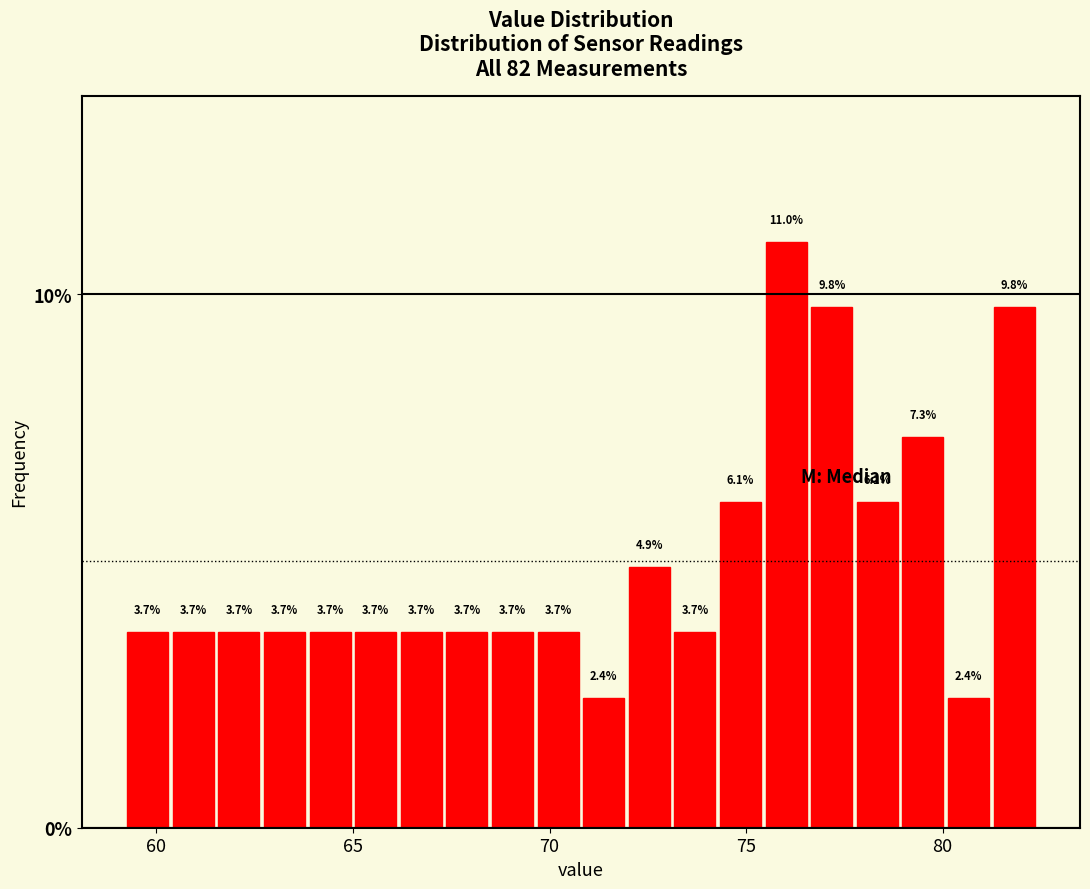

Read against the x-axis, roughly where is the centre of the tallest bar?

76.0